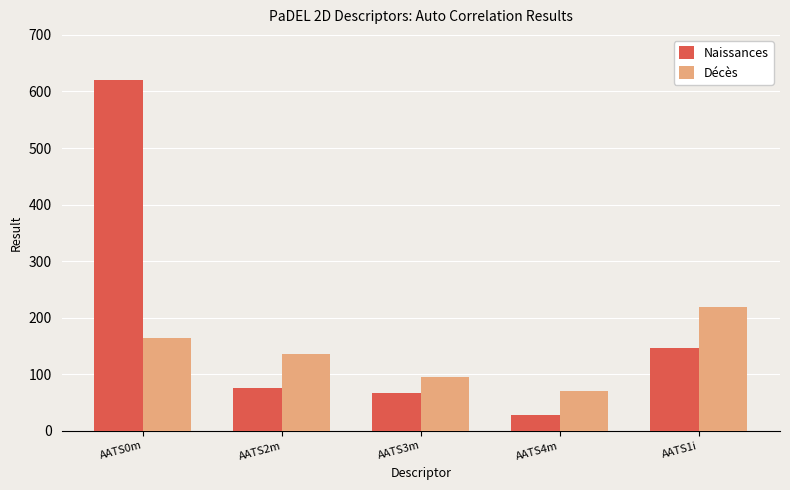

Rank the series by their average value, from lowest to highest.

Décès, Naissances